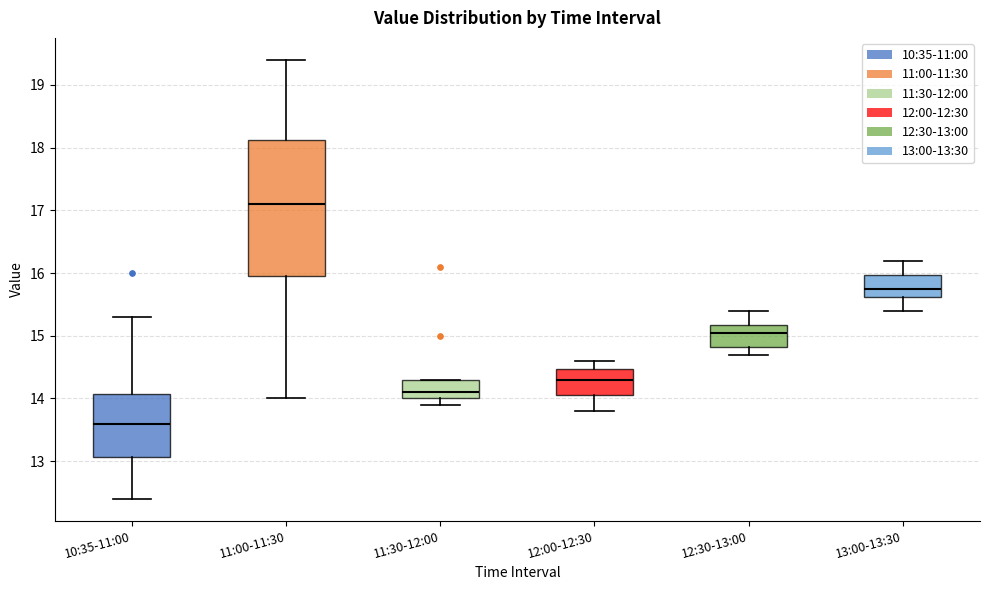

Which box's median line is the highest?

11:00-11:30